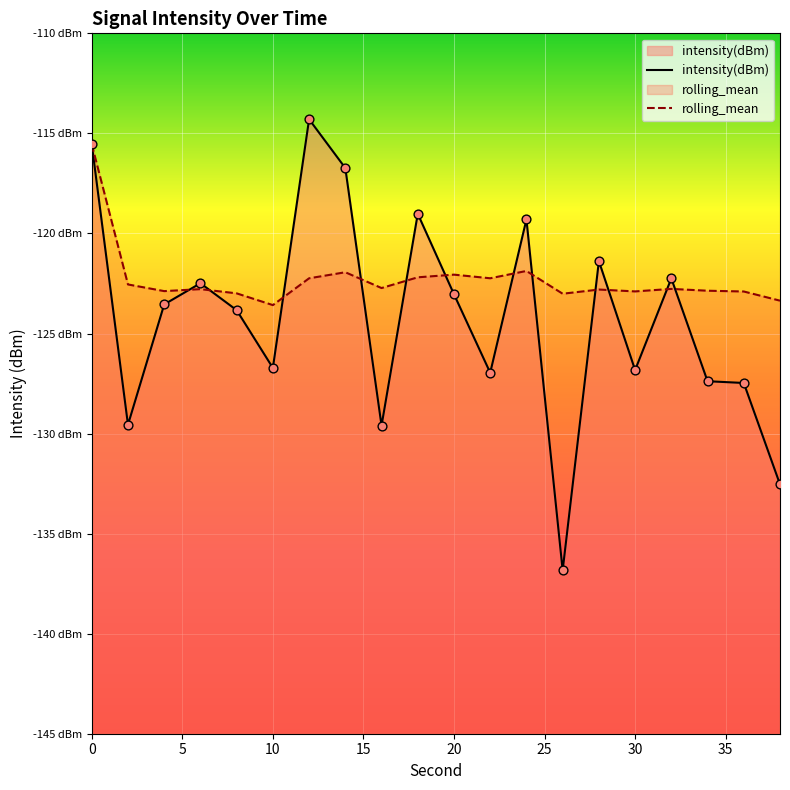

Which series has the largest total across all categories?

rolling_mean